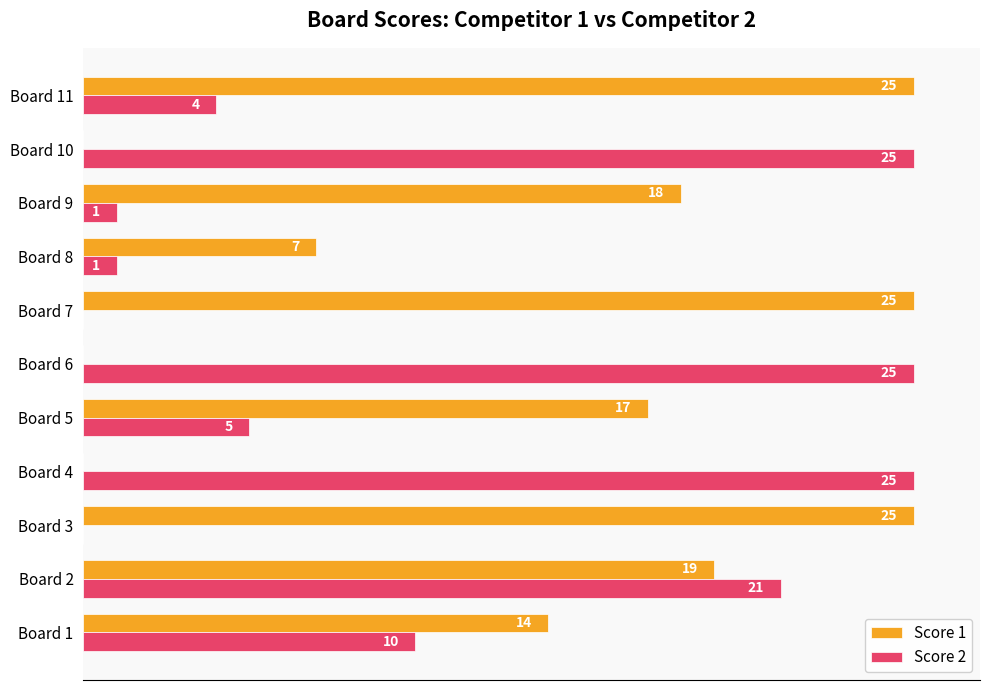

Which series has the largest total across all categories?

Score 1